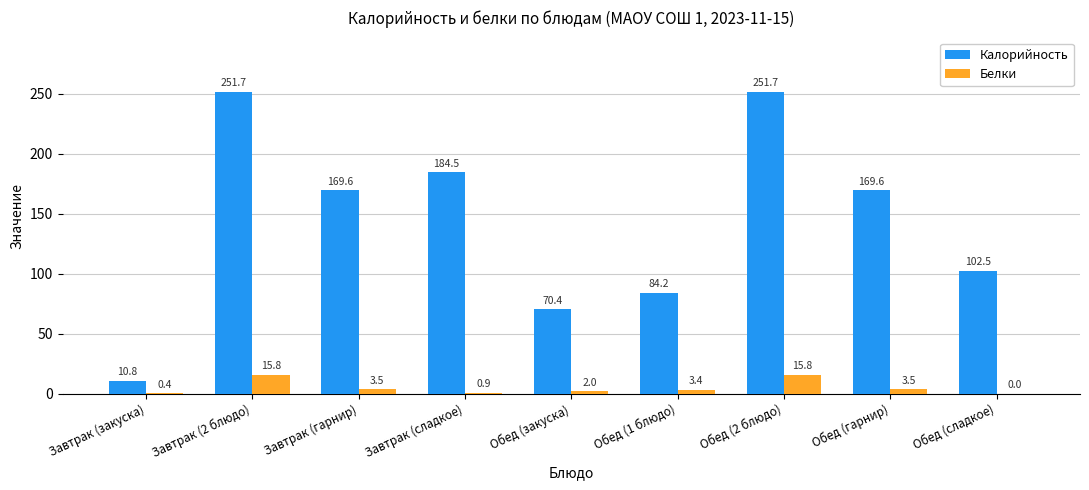

Which series changed the most between Завтрак (закуска) and Обед (1 блюдо)?

Калорийность